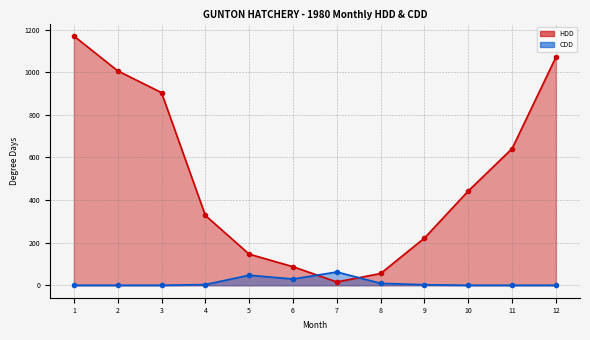

Reading left to right, transcribe all the data shown in this chart.

HDD: 1170.5	1007.0	904.6	328.0	146.2	87.2	15.5	55.3	221.6	442.8	641.8	1071.3
CDD: 0.0	0.0	0.0	3.3	47.3	29.3	62.3	9.2	2.5	0.0	0.0	0.0